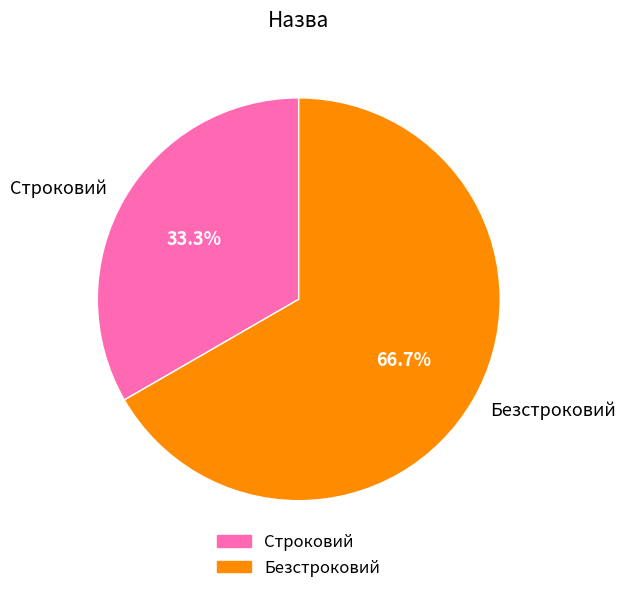

Do Безстроковий and Строковий together represent more than half of the pie?

Yes